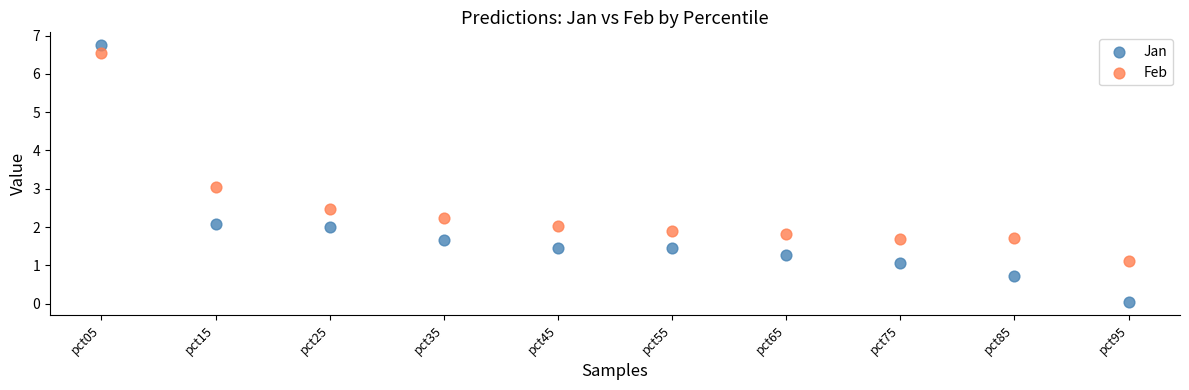

Which series contains the highest Y value?

Jan